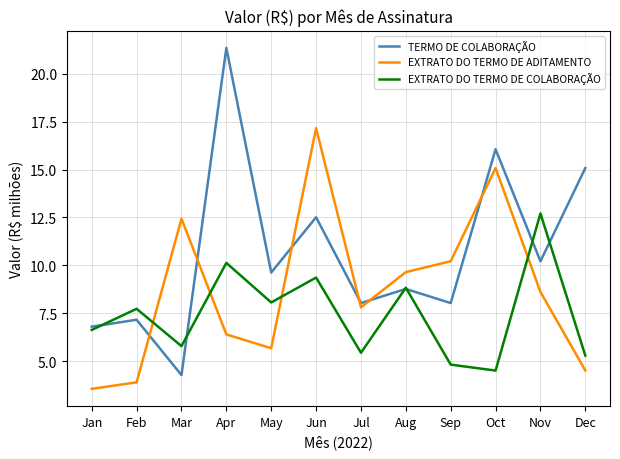

Rank the series by their maximum value, from highest to lowest.

TERMO DE COLABORAÇÃO, EXTRATO DO TERMO DE ADITAMENTO, EXTRATO DO TERMO DE COLABORAÇÃO